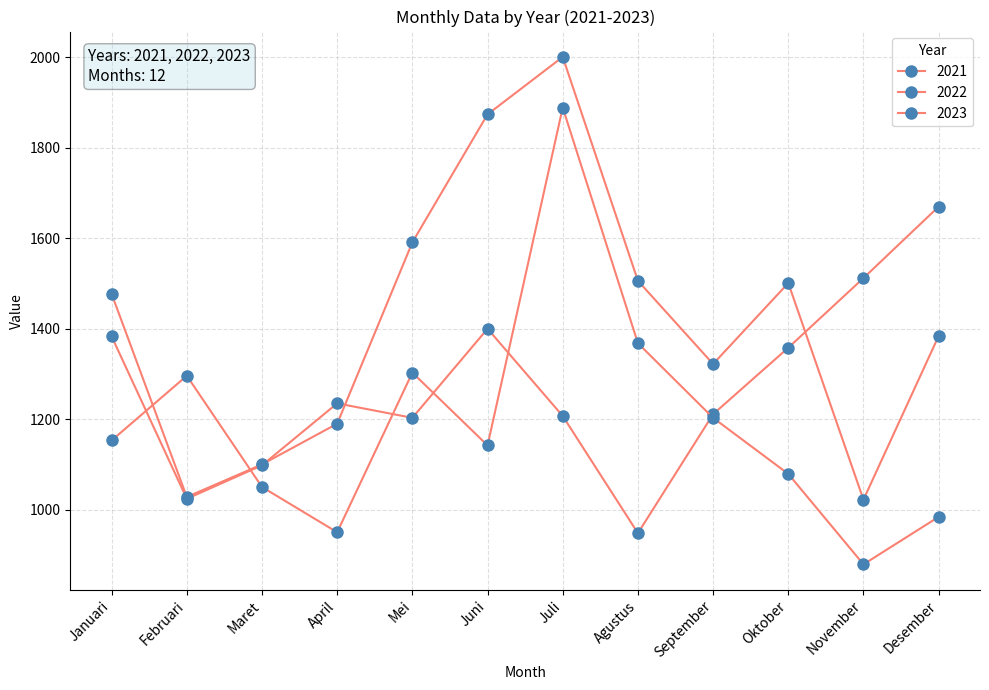

Is this an area chart (filled region under the line)?

No